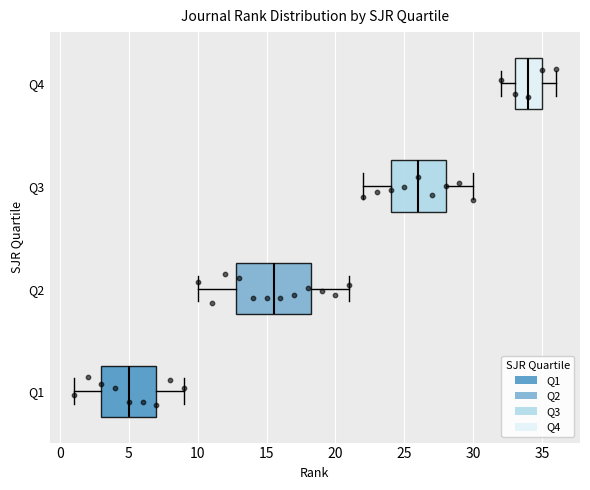

Where does the left whisker of the box for Q3 end on the x-axis? The values are not printed on the chart, so give them approximately, as read against the axis.

22.0